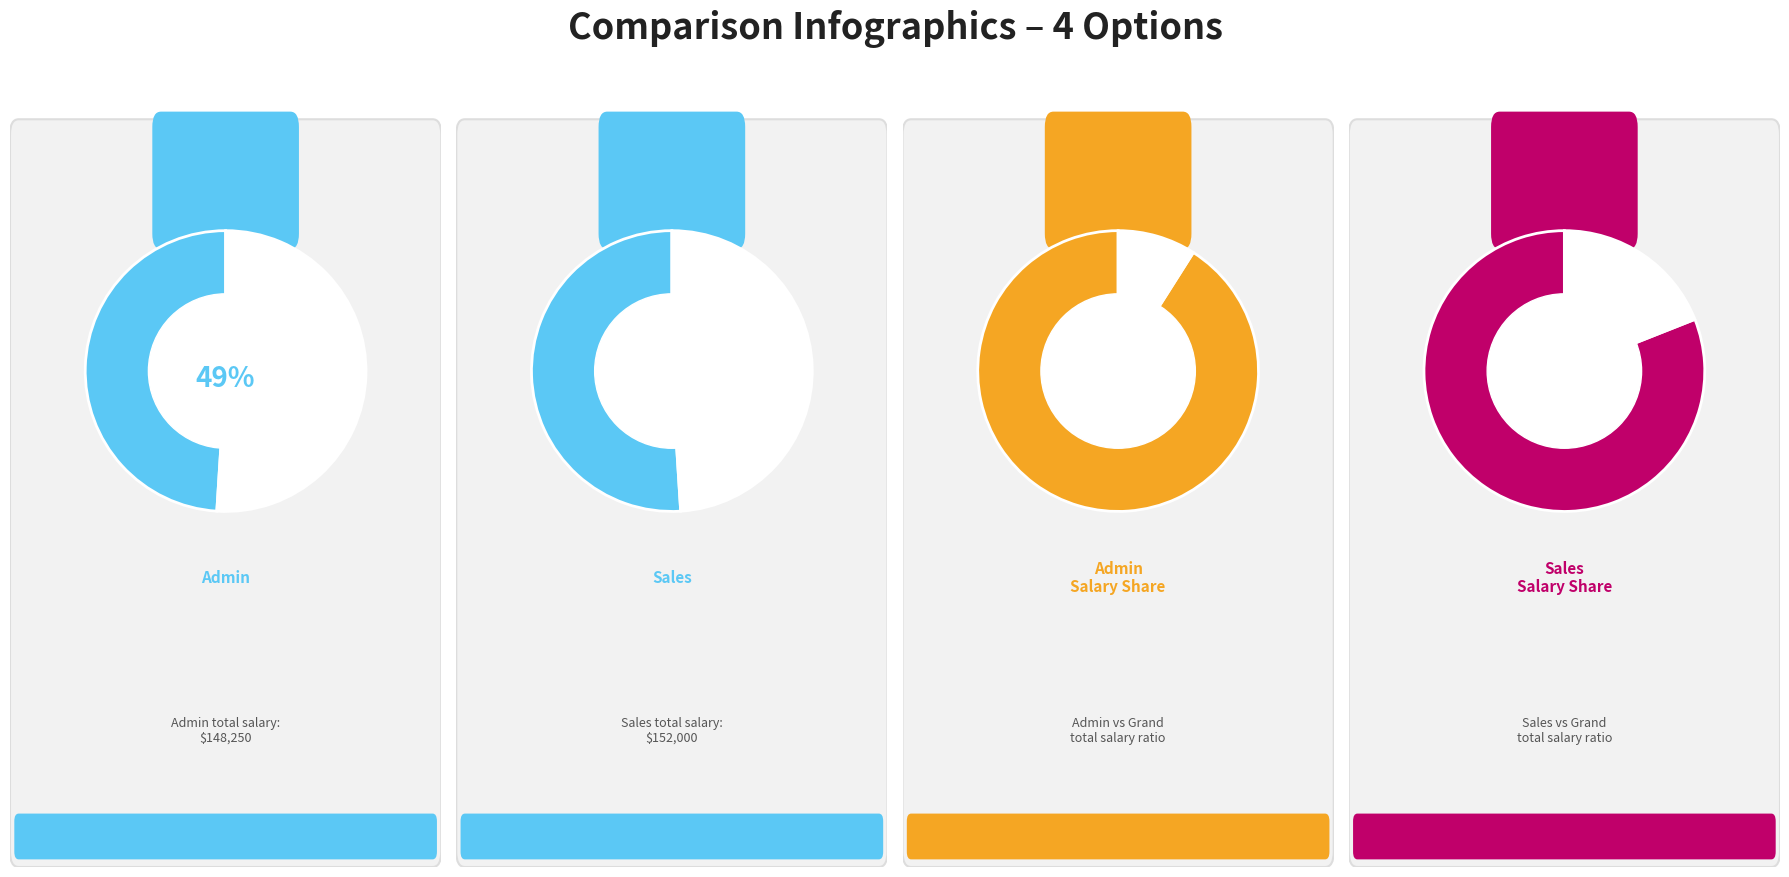

Which slice is the largest?

Admin